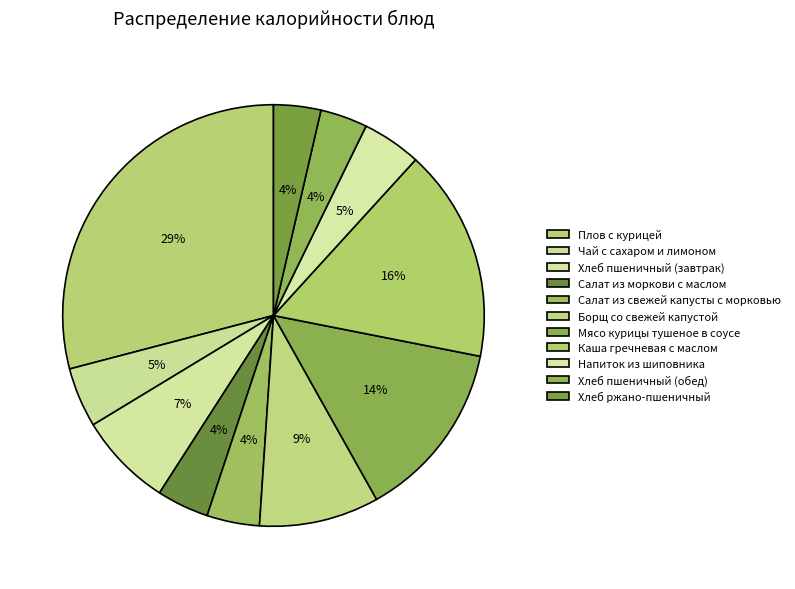

Count the number of slices in the pie.

11